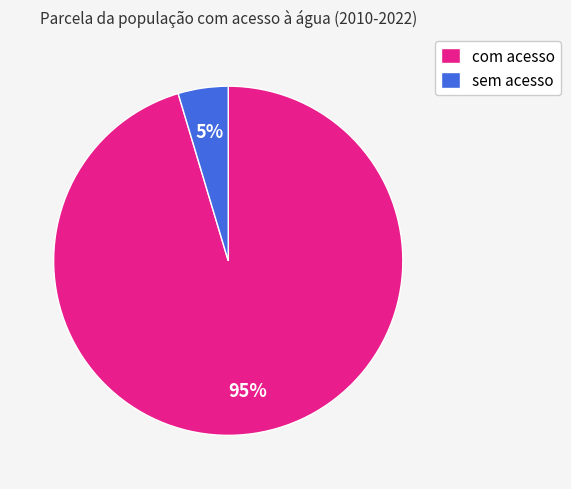

To the nearest percent, what is the average slice percentage?

50%